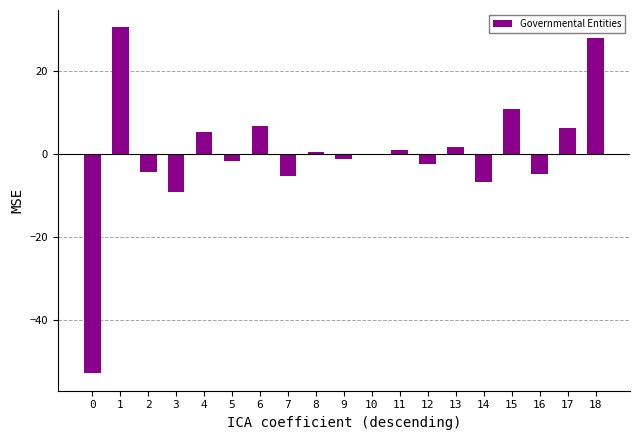

What is the sum of all values?

3.3